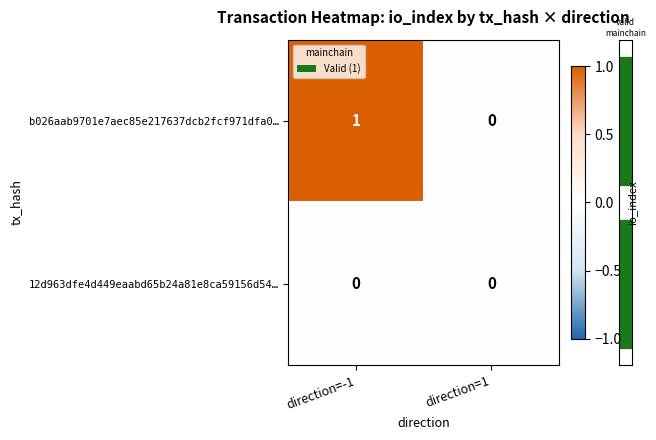

Which label corresponds to the largest value in the chart?

direction=-1